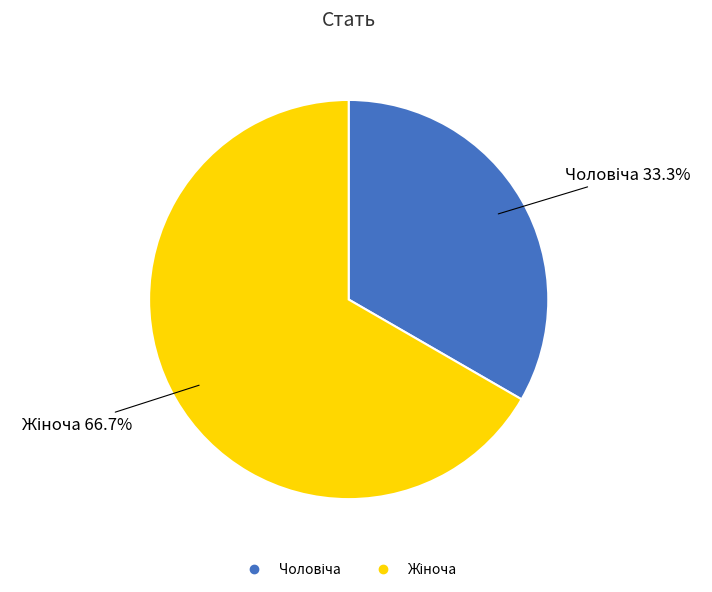

Is there a majority slice in this chart?

Yes